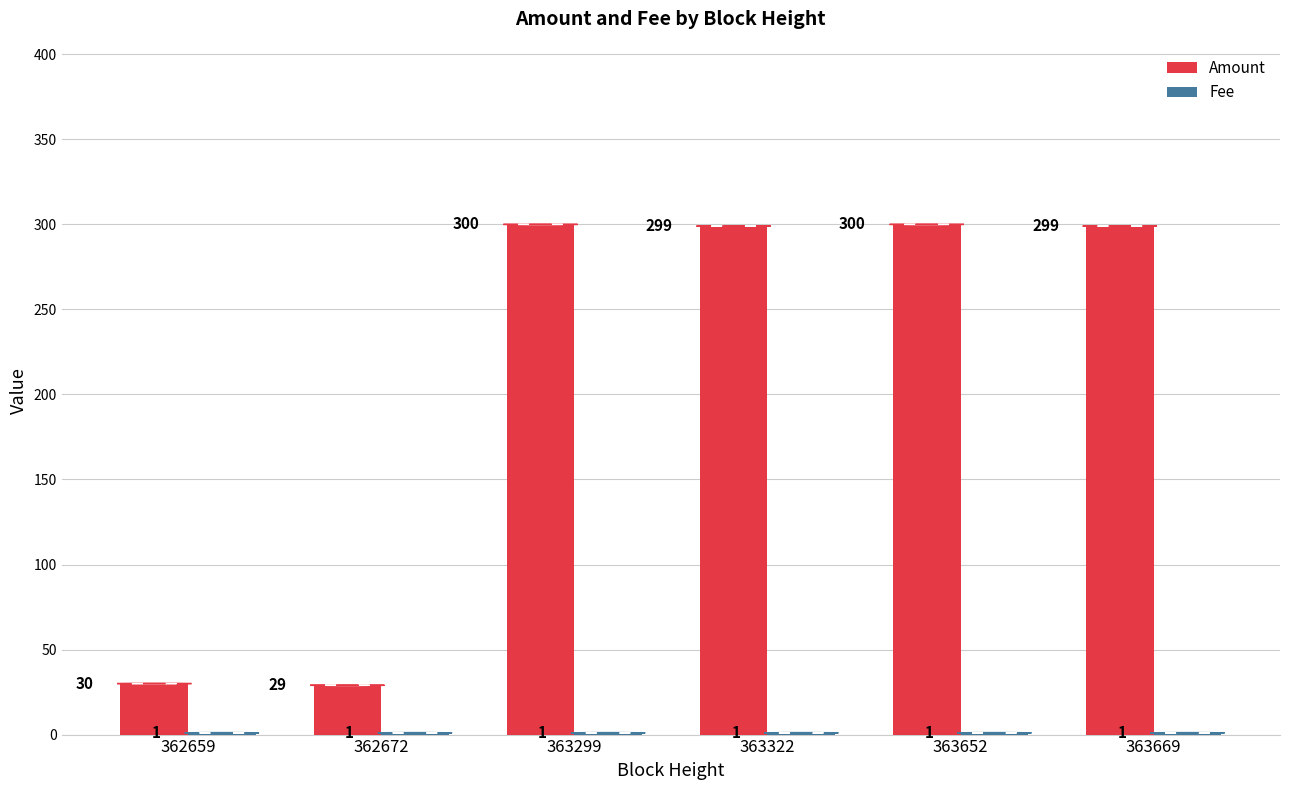

Where does the Amount series first go above 299?

363299